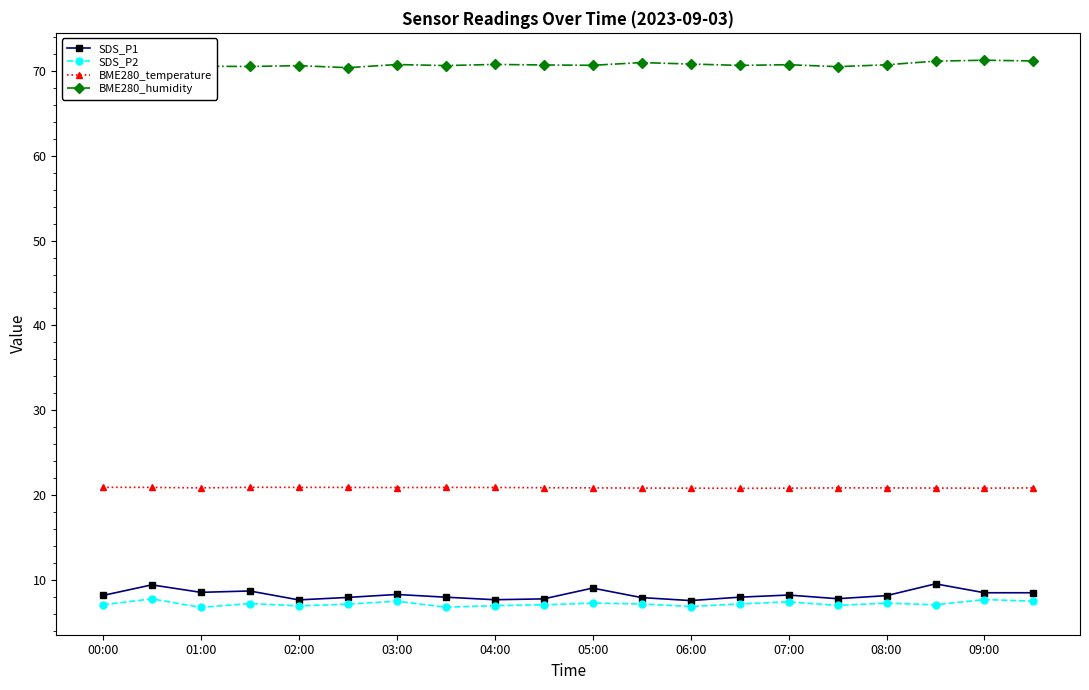

True or false: BME280_temperature has a value of 20.9 at 02:00.

True